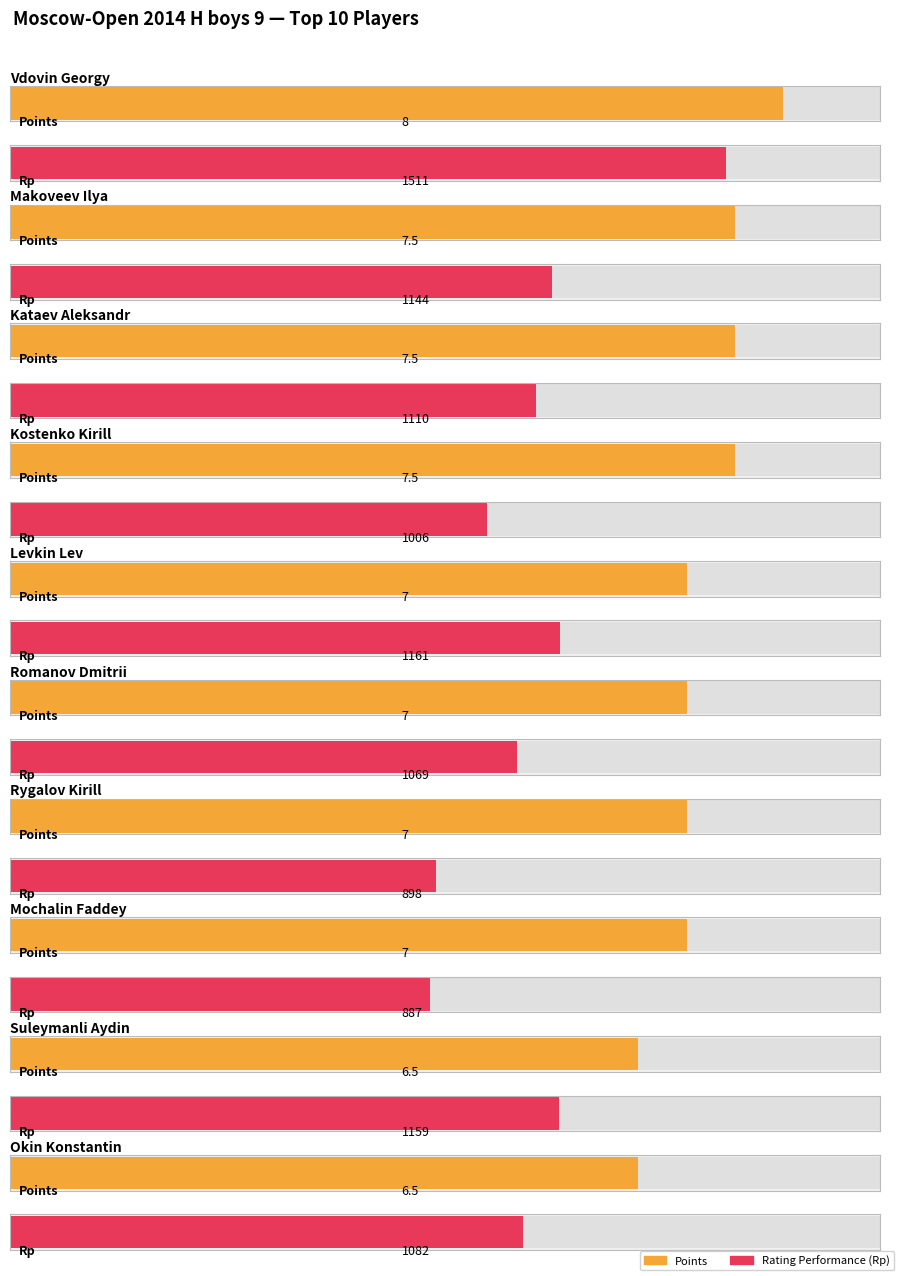

Where does the Rp series first go above 1110?

Vdovin Georgy